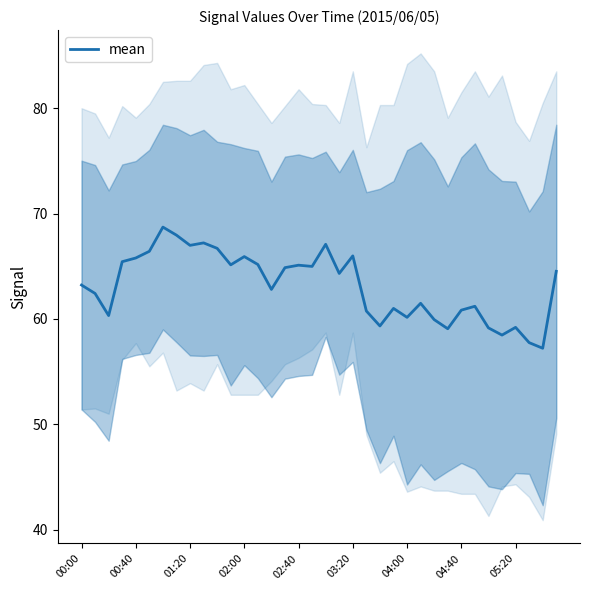

What is the highest value of the mean series?

68.7